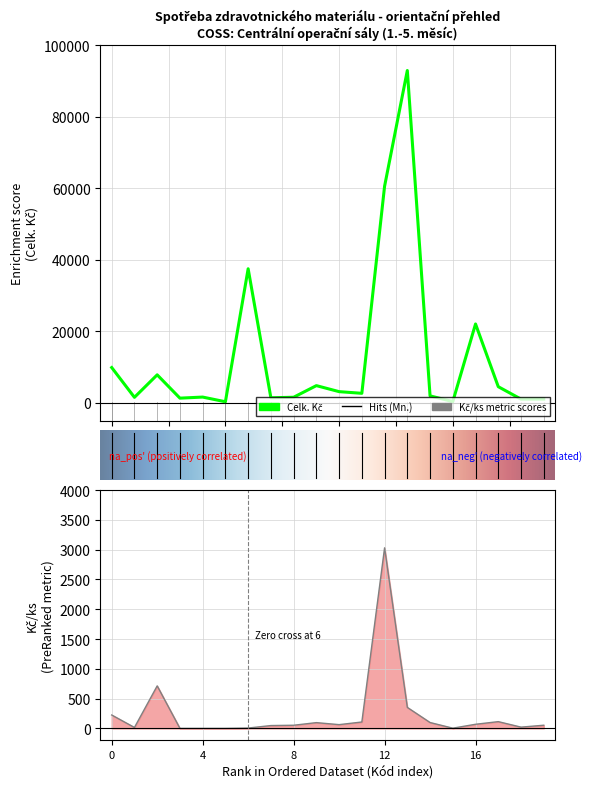

What is the difference between the maximum and minimum values in the Celk. Kč series?

92688.1